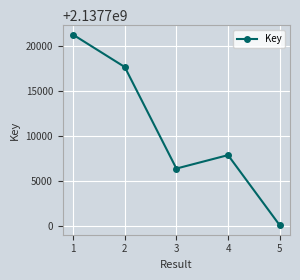

What is the maximum value shown in the chart?

2137721285